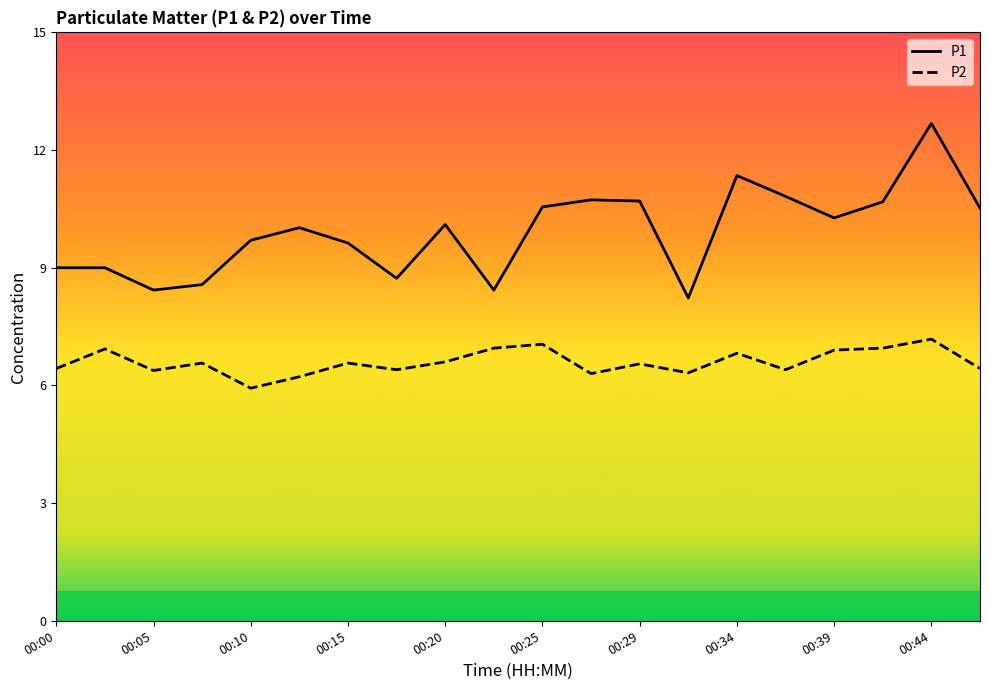

Read the P2 value at 00:15.

6.6